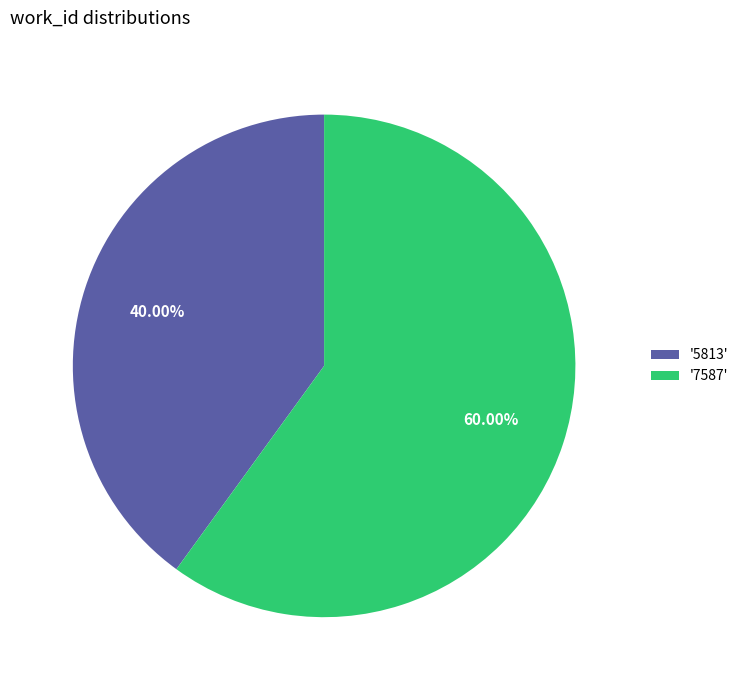

Does '5813' represent more than half of the total?

No